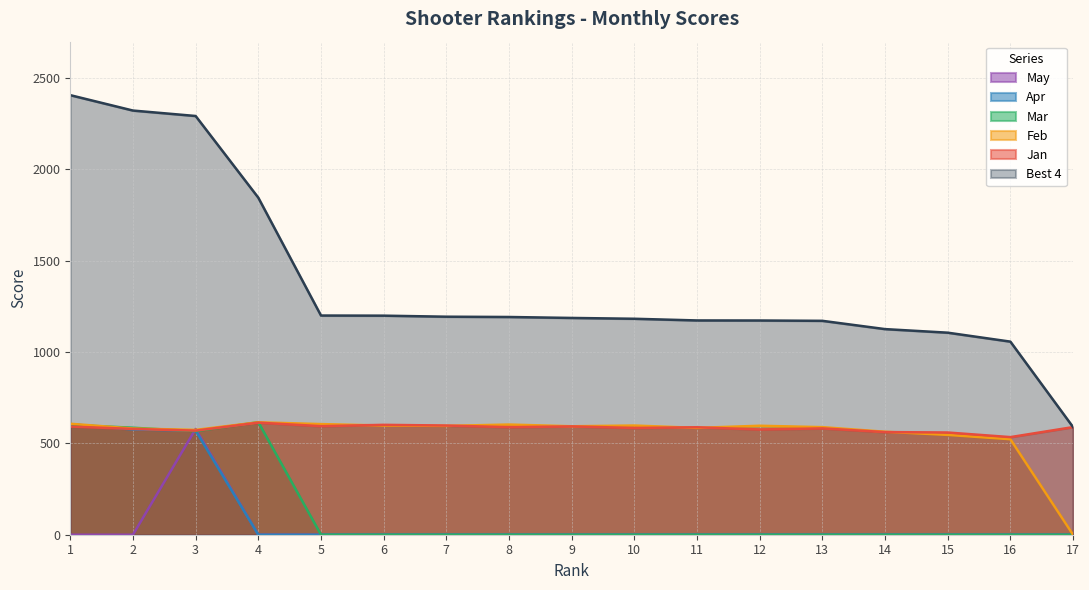

What is the difference between the maximum and minimum values in the Best 4 series?

1817.7